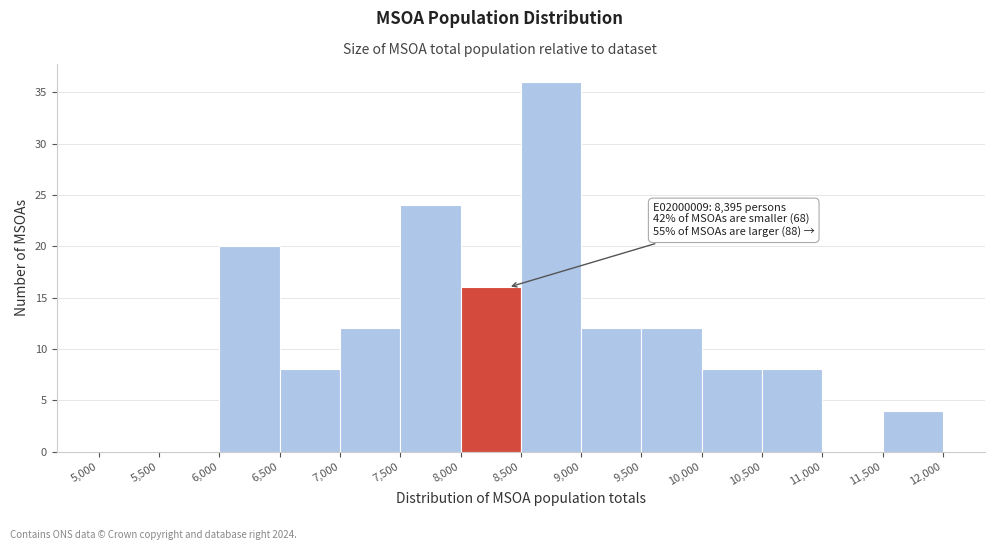

Over which range of the x-axis is the bar tallest?

8,500 to 9,000